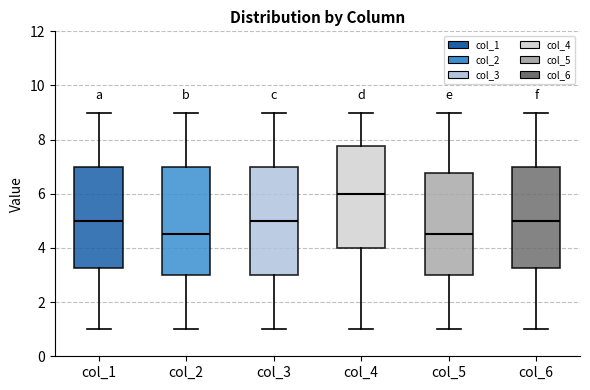

Where does the median line of the box for col_4 sit on the y-axis? The values are not printed on the chart, so give them approximately, as read against the axis.

6.0